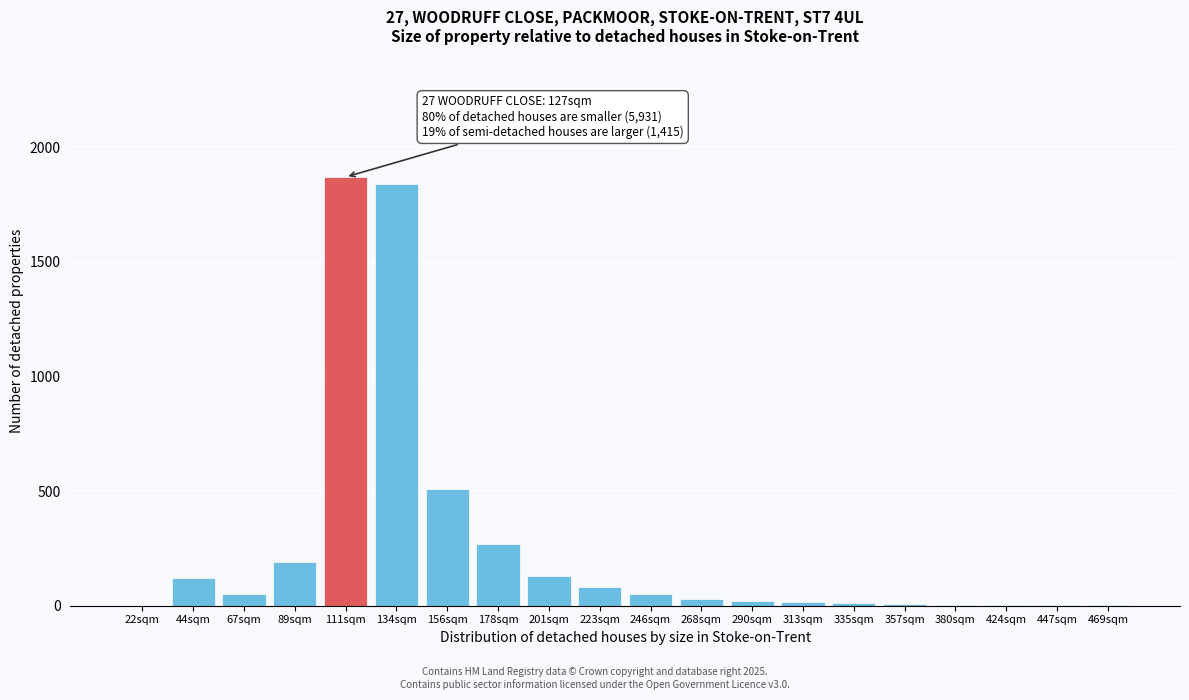

At which label is the value closest to 935?

156sqm